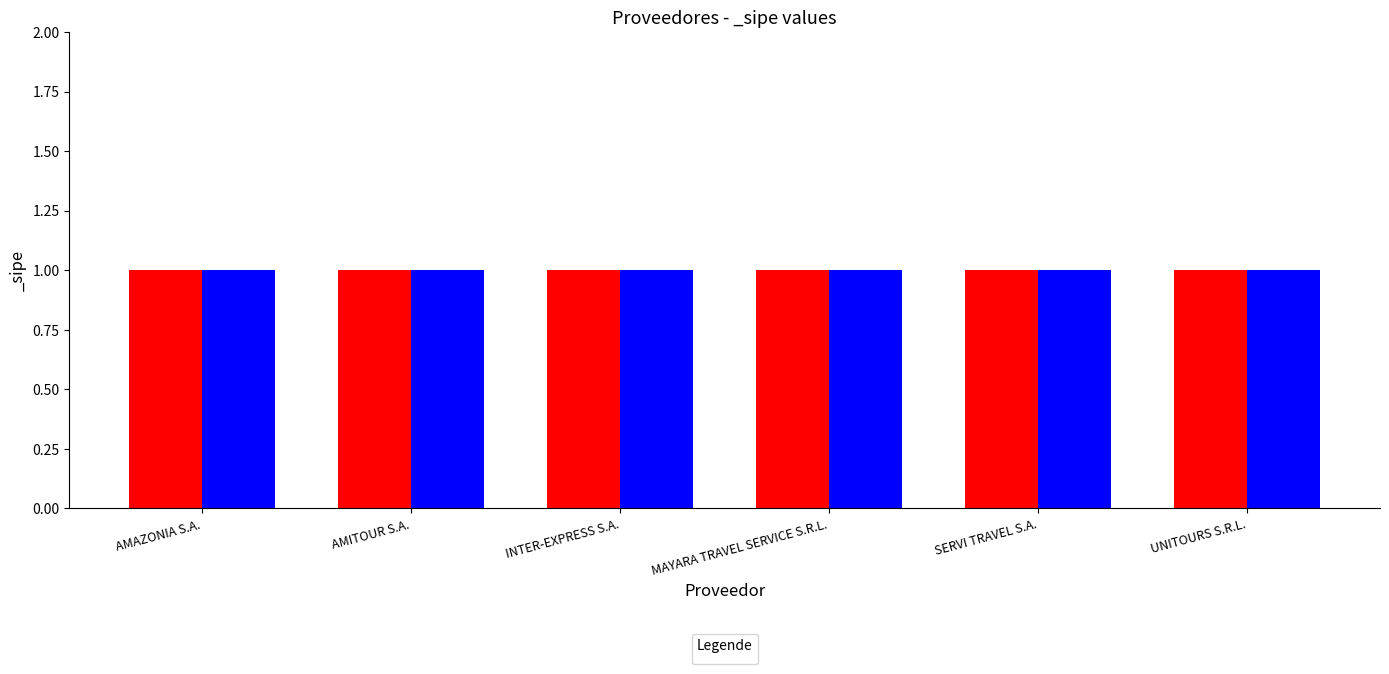

What is the label of the 4th bar from the left?

MAYARA TRAVEL SERVICE S.R.L.